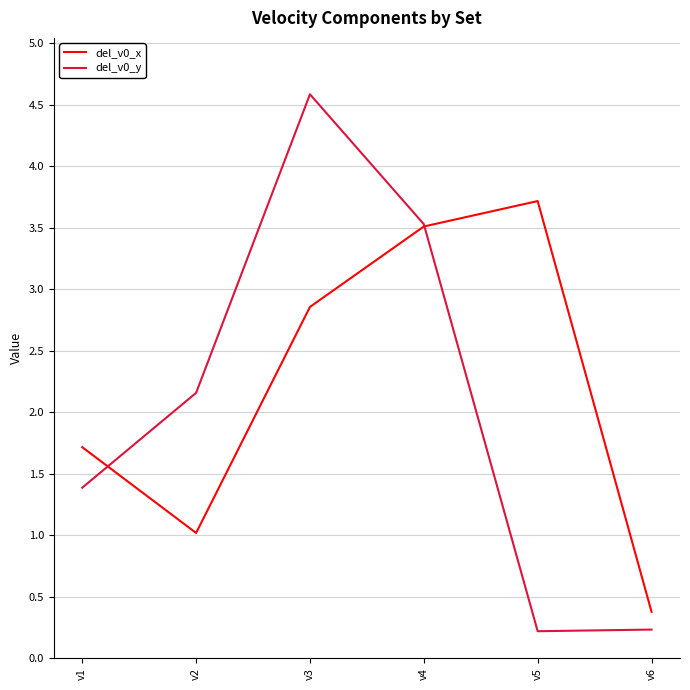

What is the total value across all series at v1?

3.1